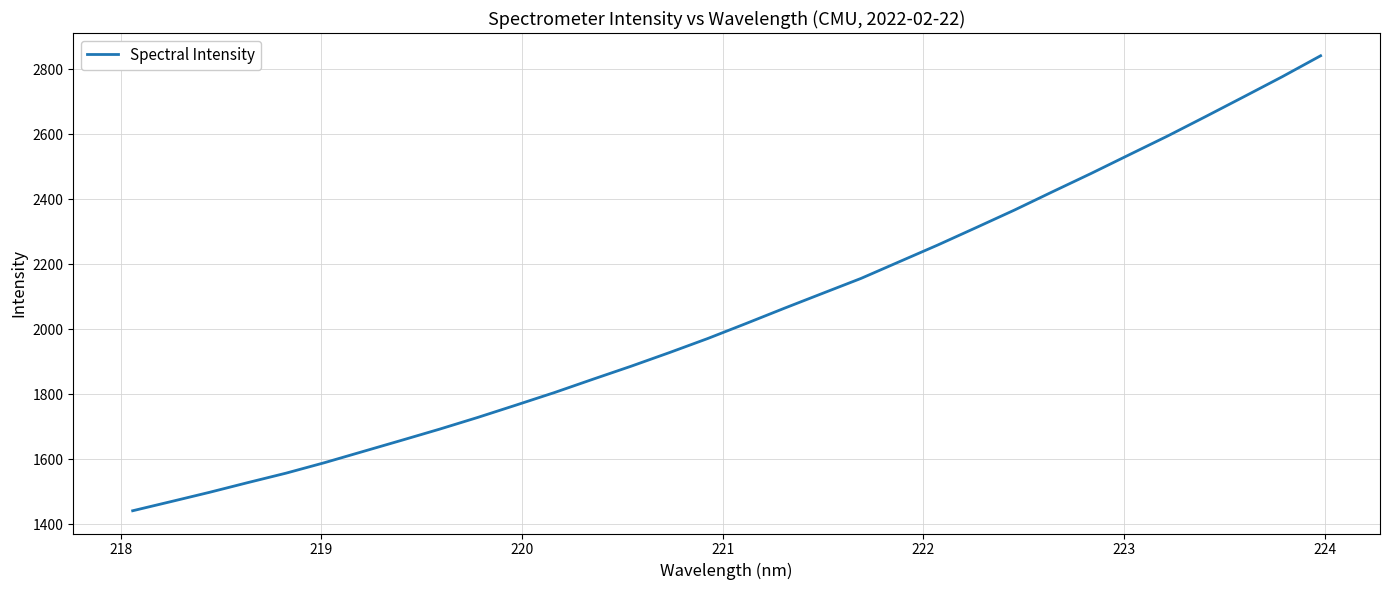

What is the maximum value shown in the chart?

2840.8